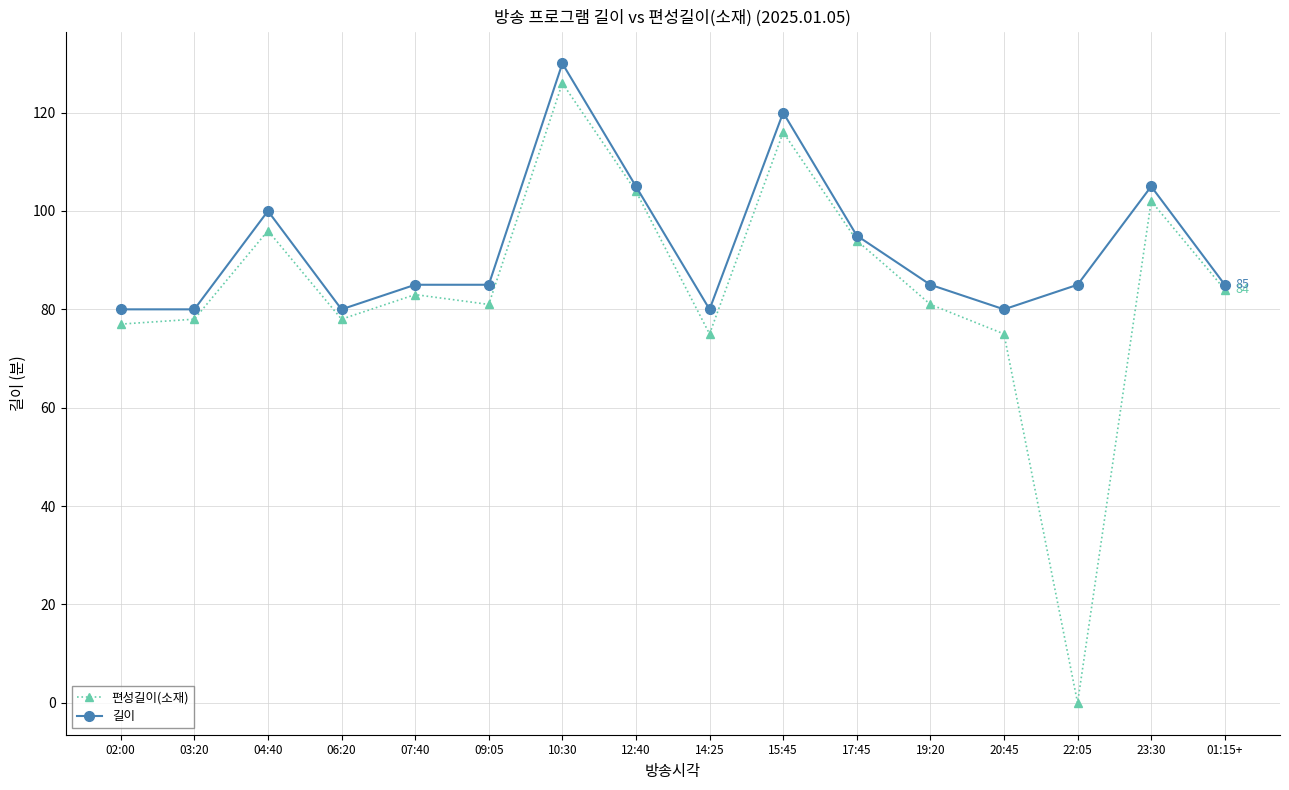

Does the chart have visible grid lines?

Yes